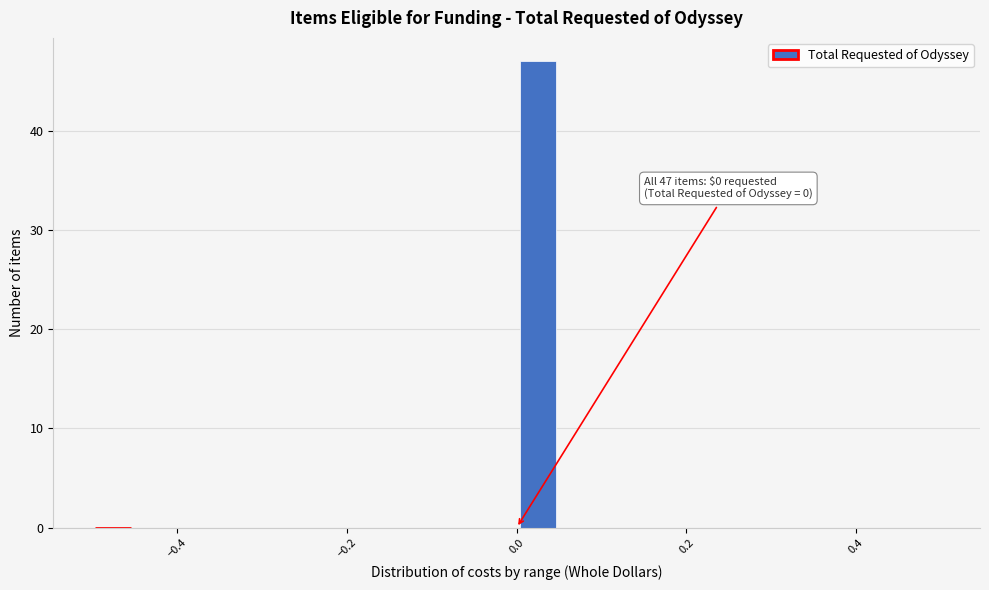

Read against the x-axis, roughly where is the centre of the tallest bar?

0.02